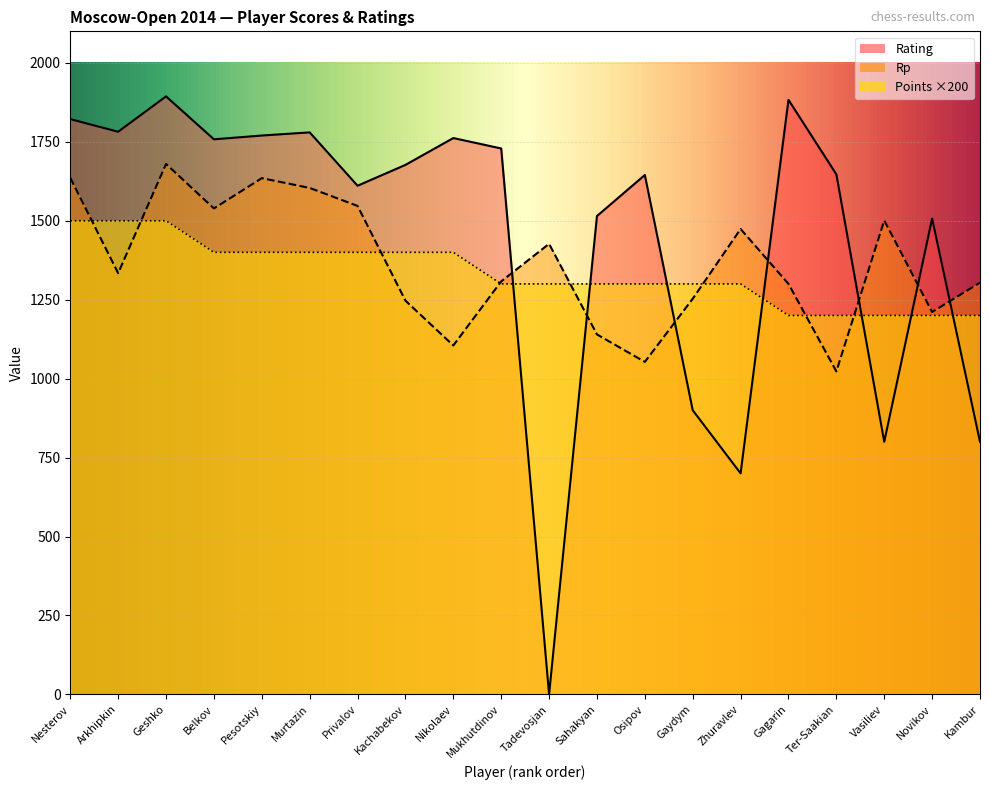

Which has a higher value, Pesotskiy or Geshko?

Geshko